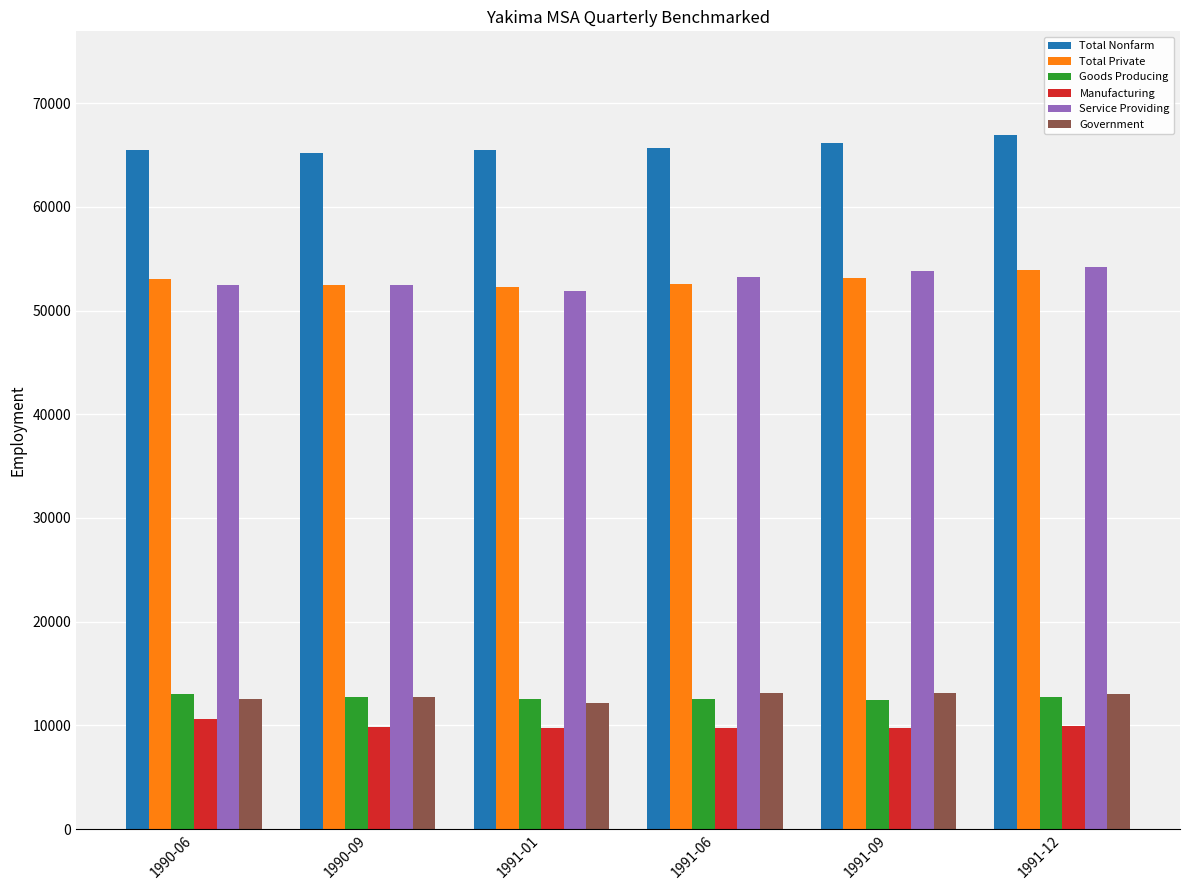

What is the label of the 3rd bar from the right?

1991-06